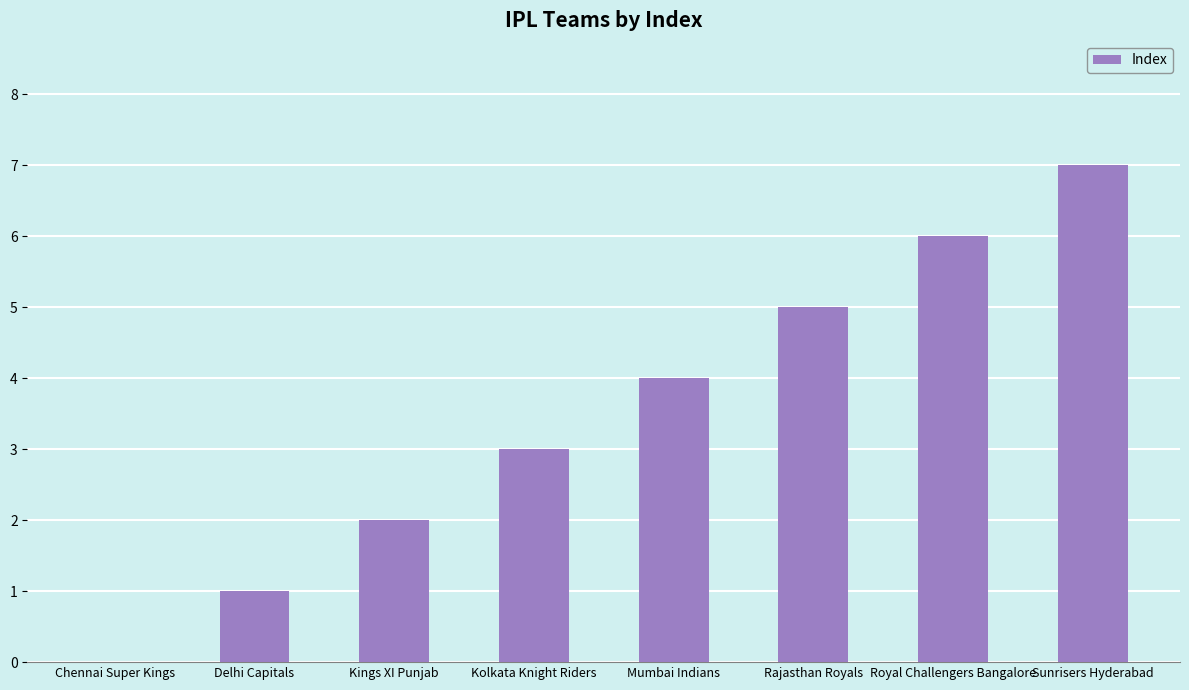

Reading right to left, list all the values displayed in this chart.

Sunrisers Hyderabad=7	Royal Challengers Bangalore=6	Rajasthan Royals=5	Mumbai Indians=4	Kolkata Knight Riders=3	Kings XI Punjab=2	Delhi Capitals=1	Chennai Super Kings=0